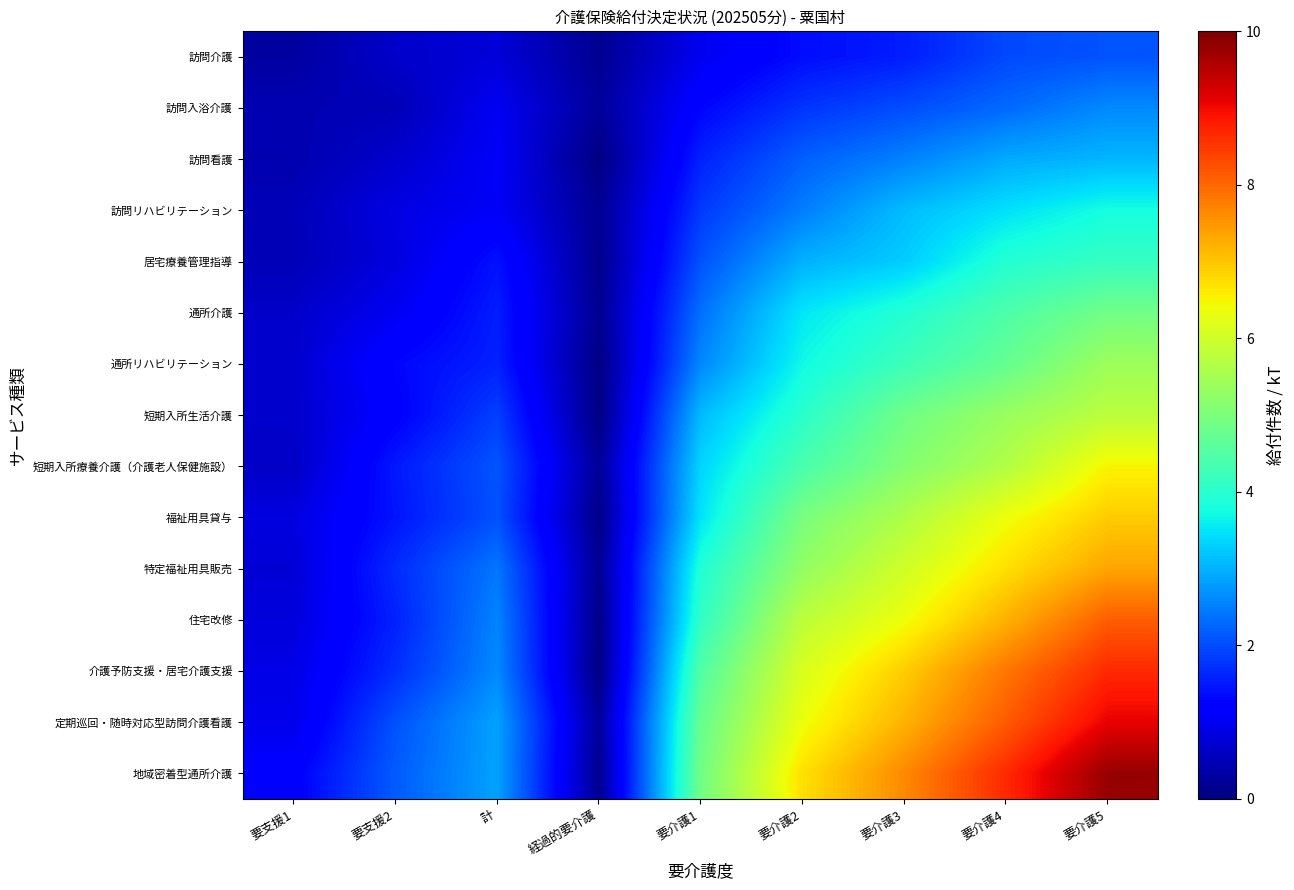

What is the maximum value shown in the chart?

9.8